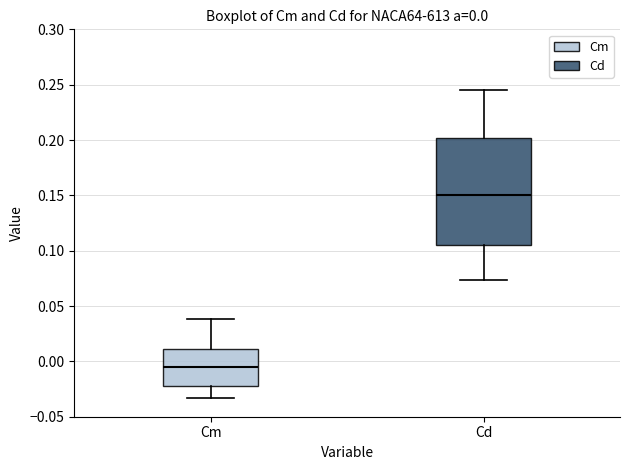

Comparing the boxes themselves (not the whiskers), which one is the tallest?

Cd